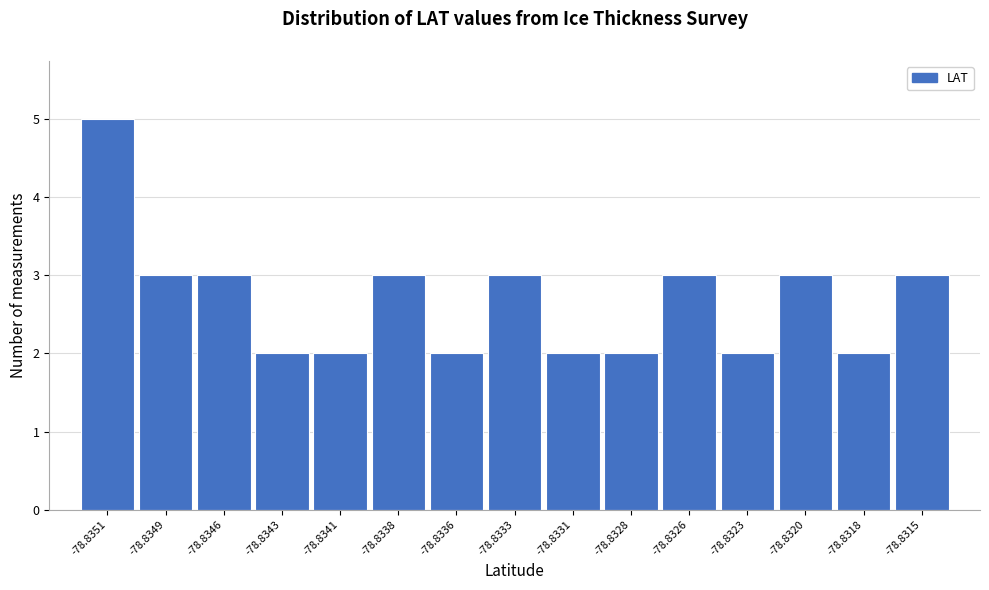

Reading right to left, transcribe all the data shown in this chart.

3	2	3	2	3	2	2	3	2	3	2	2	3	3	5